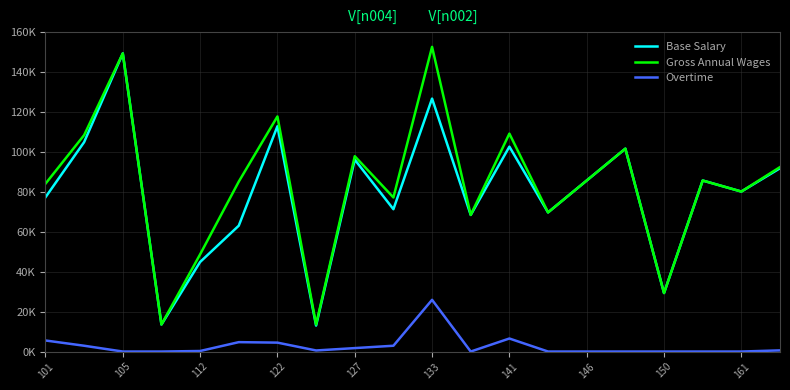

Which series has the widest spread of values?

Gross Annual Wages